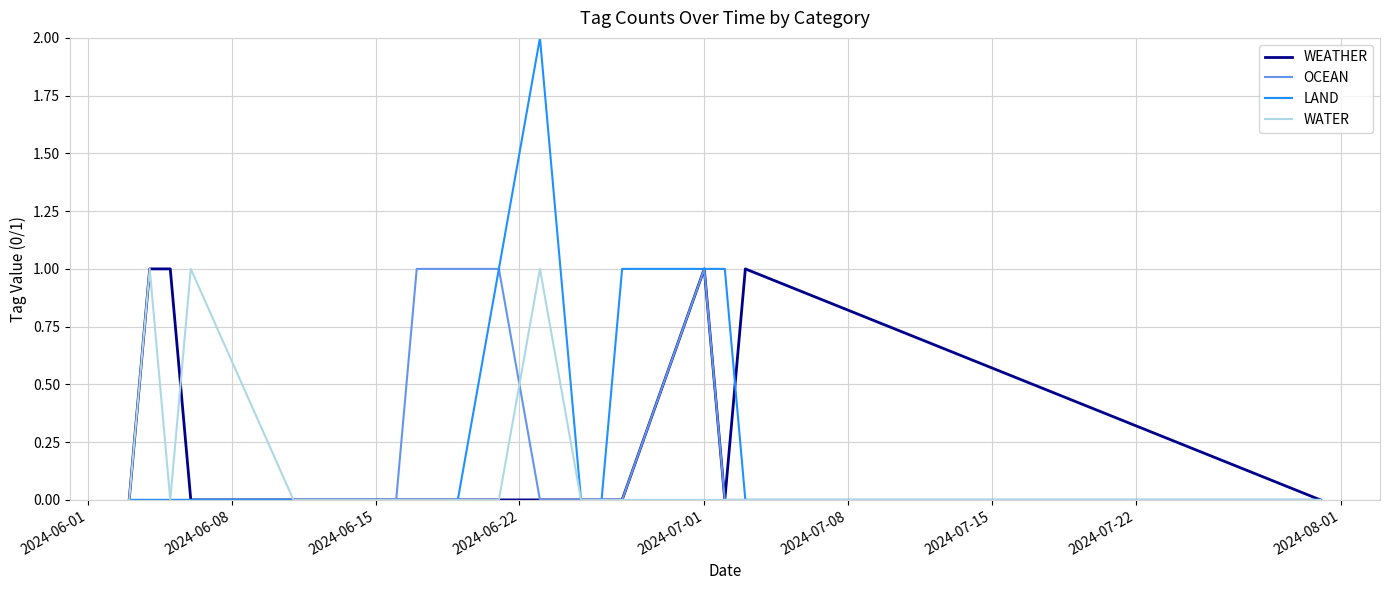

Which series has the widest spread of values?

LAND